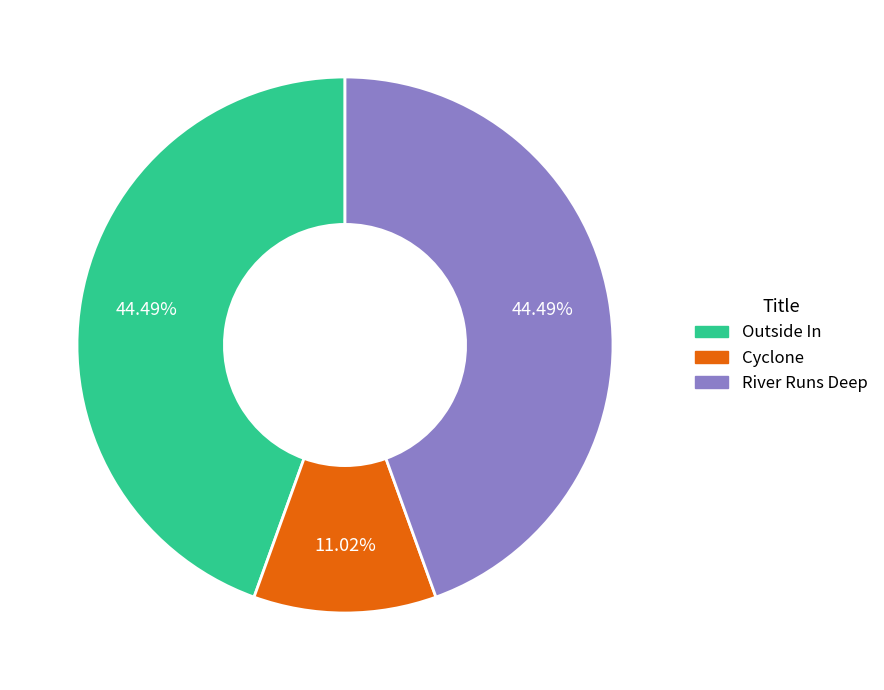

To the nearest percent, what is the difference between the largest and smallest slice percentages?

33%